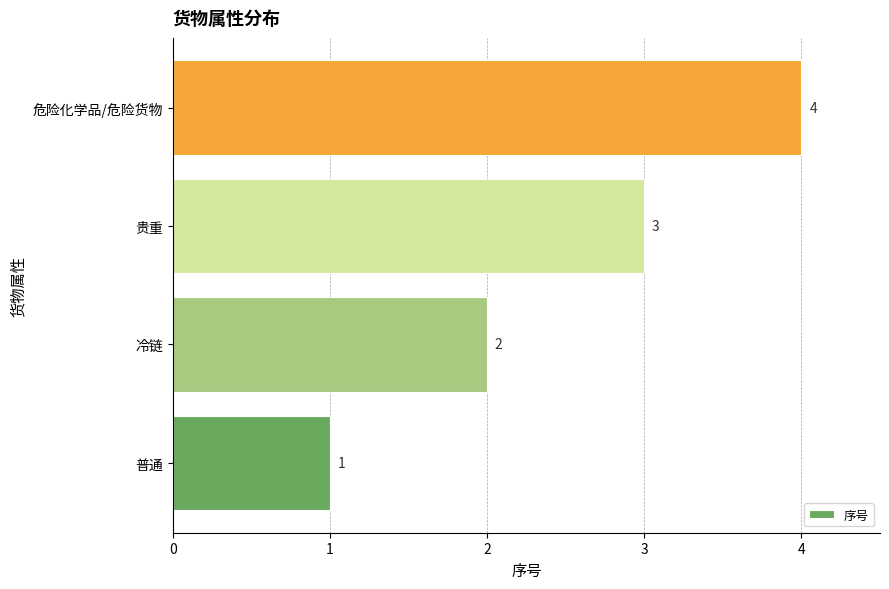

True or false: the data shows 4 at 危险化学品/危险货物.

True